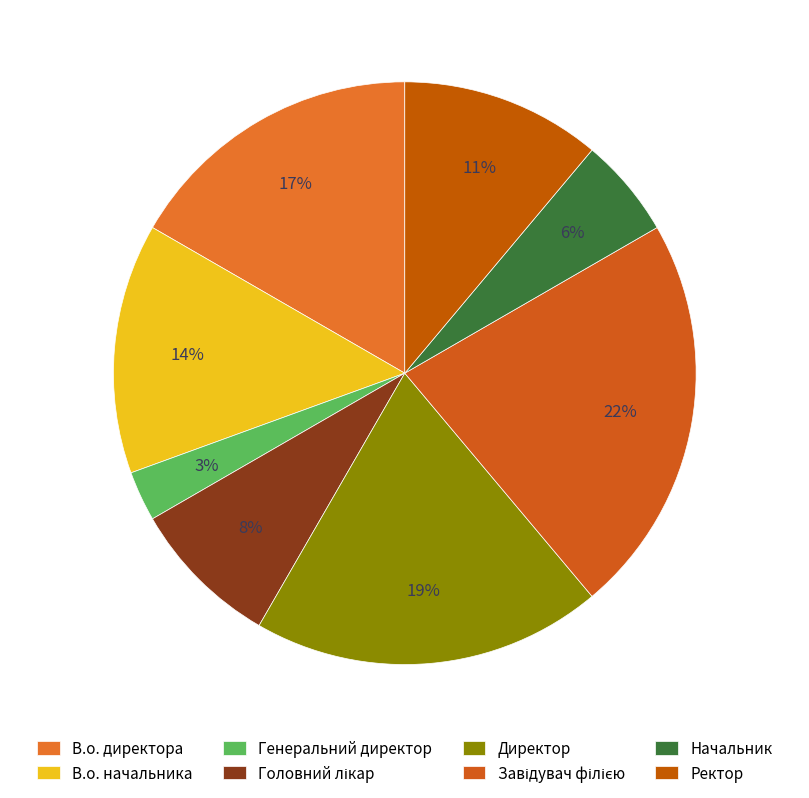

To the nearest percent, what is the average slice percentage?

12%